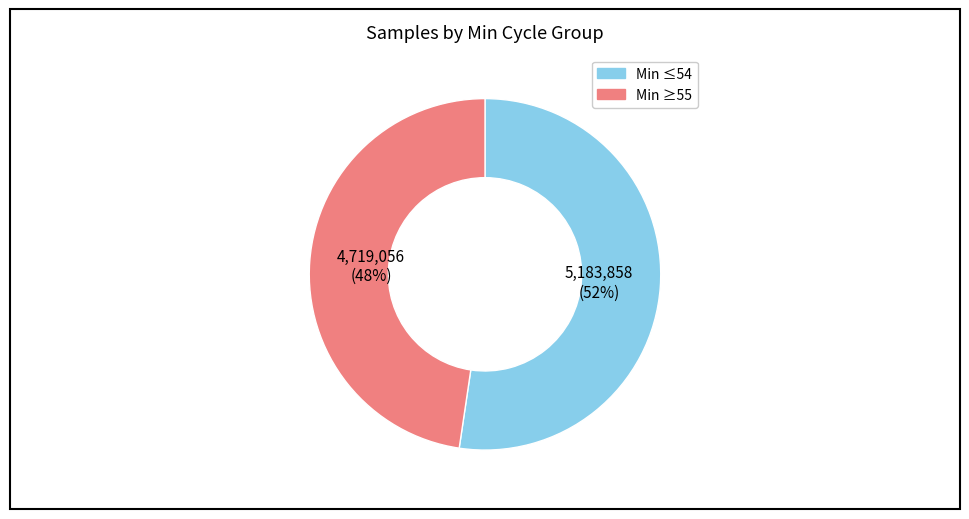

To the nearest percent, what is the average slice percentage?

50%